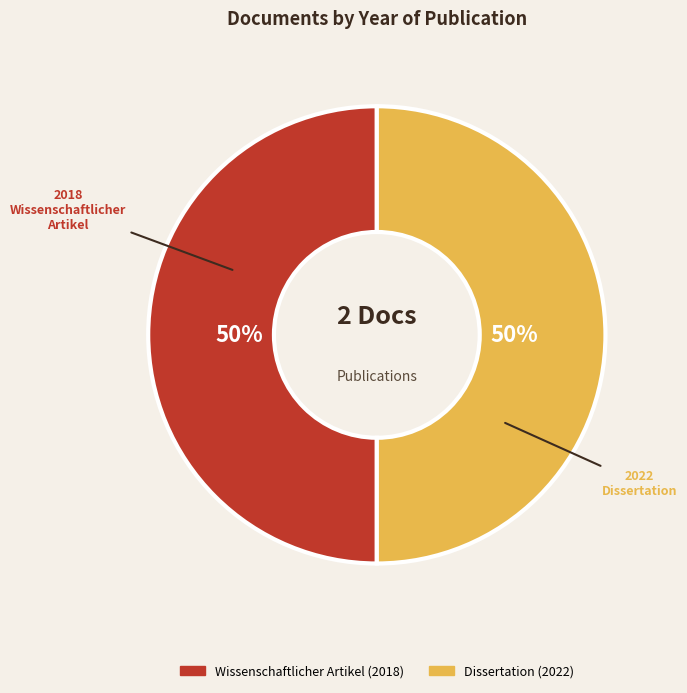

To the nearest percent, what is the average slice percentage?

50%